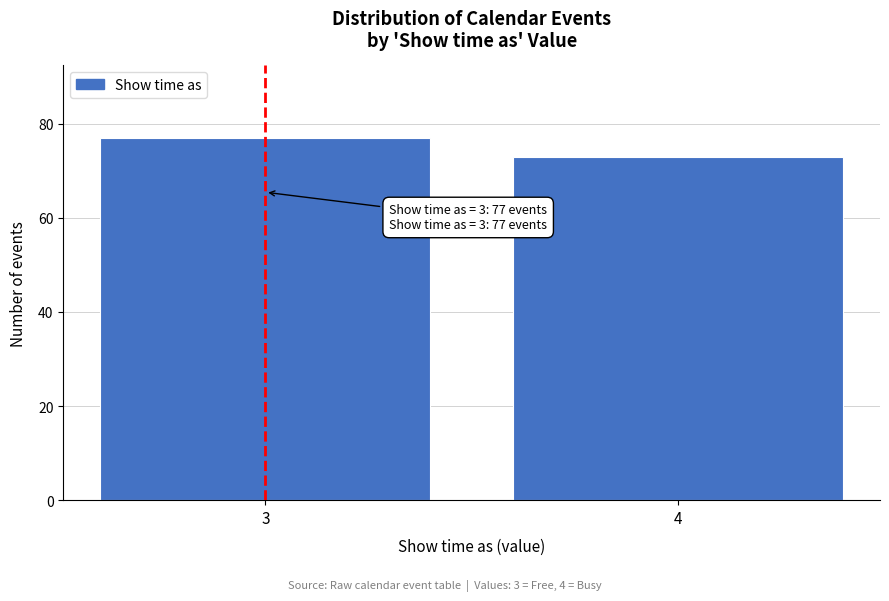

Reading right to left, extract all data points from this chart.

73	77